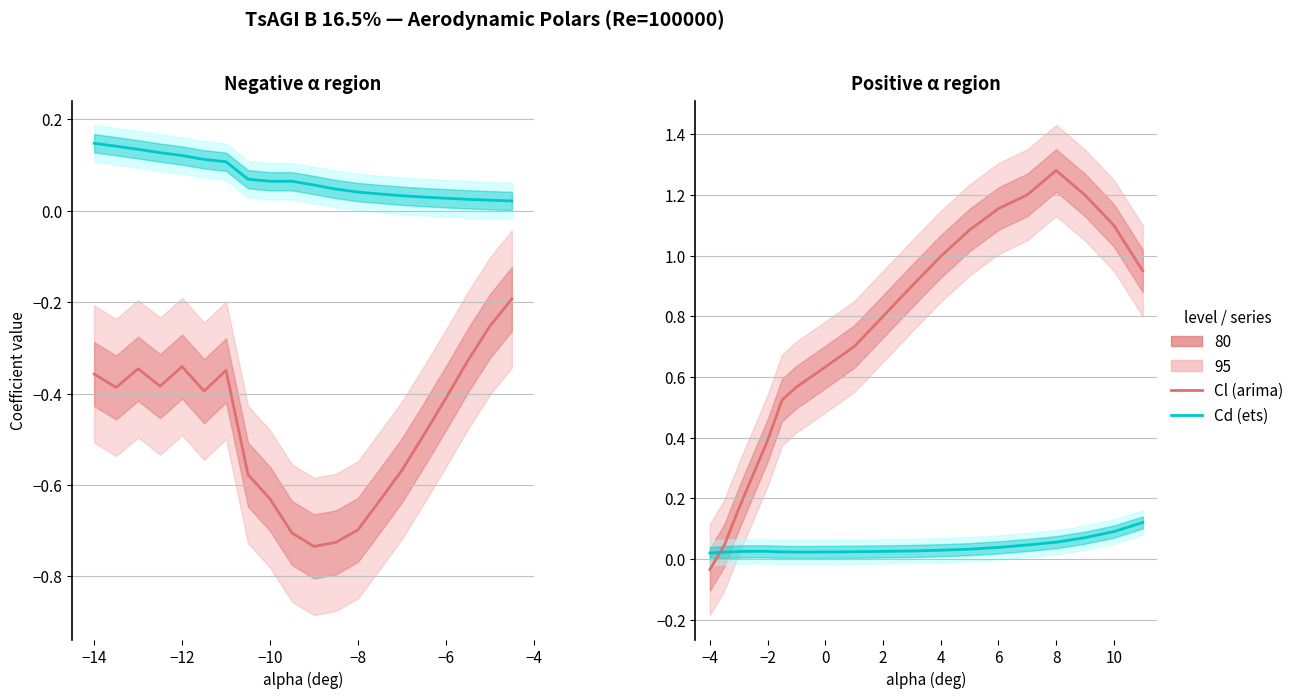

Rank the series by their maximum value, from lowest to highest.

Cd (ets), Cl (arima)